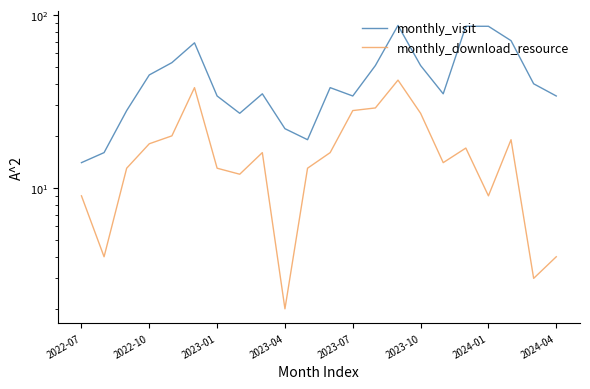

What is the difference between the maximum and minimum values in the monthly_visit series?

73